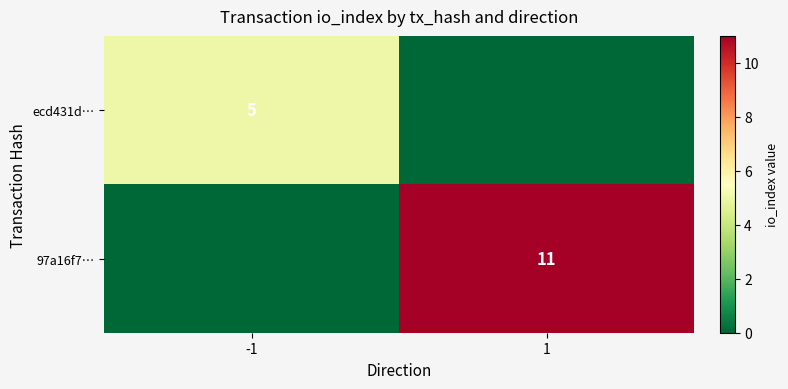

What is the difference between the ecd431d… values at -1 and 1?

5